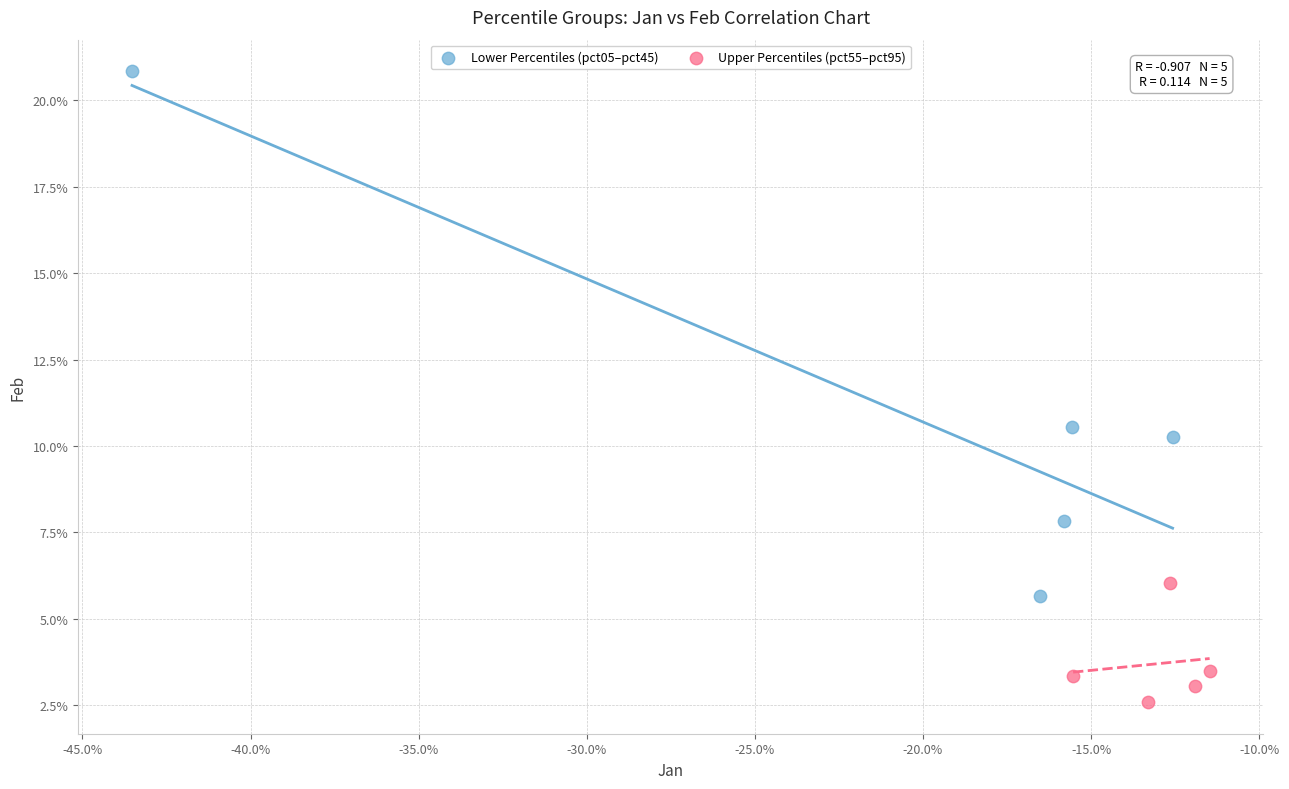

What are all the series names shown in the legend?

Lower Percentiles (pct05–pct45), Upper Percentiles (pct55–pct95)